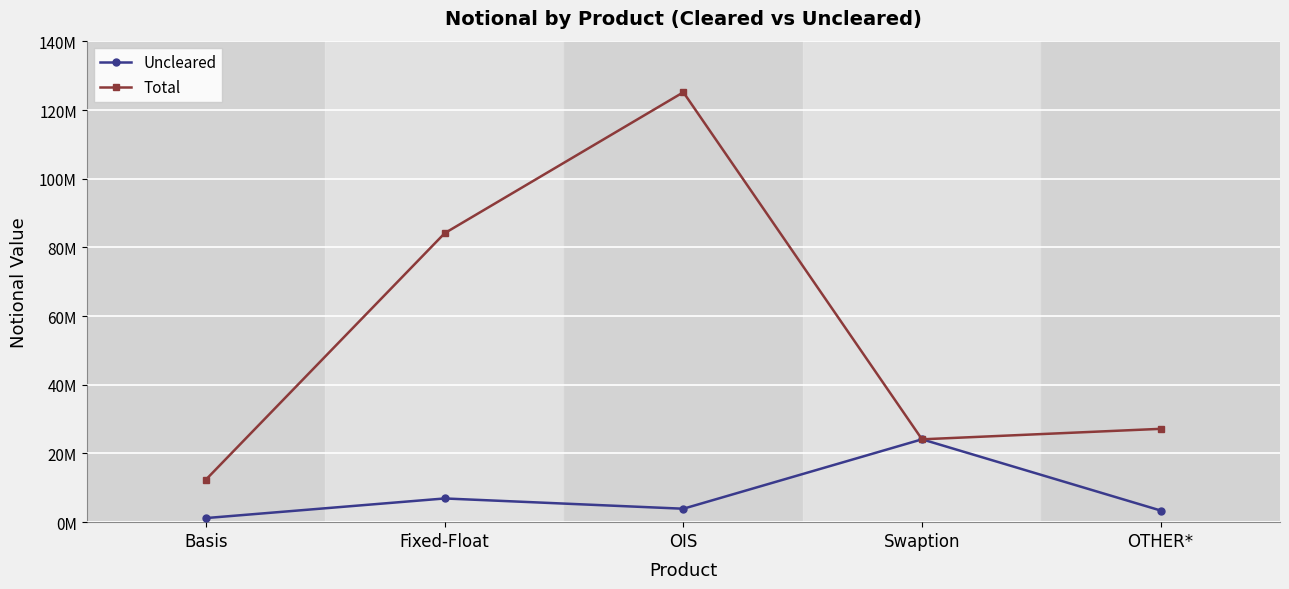

What is the sum of the Uncleared values at Basis and OIS?

5108417